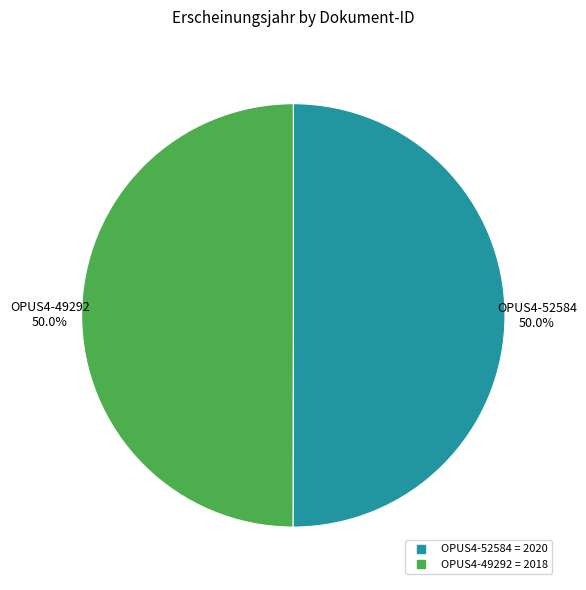

What is the ratio of the value at OPUS4-52584 to the value at OPUS4-49292?

1.0